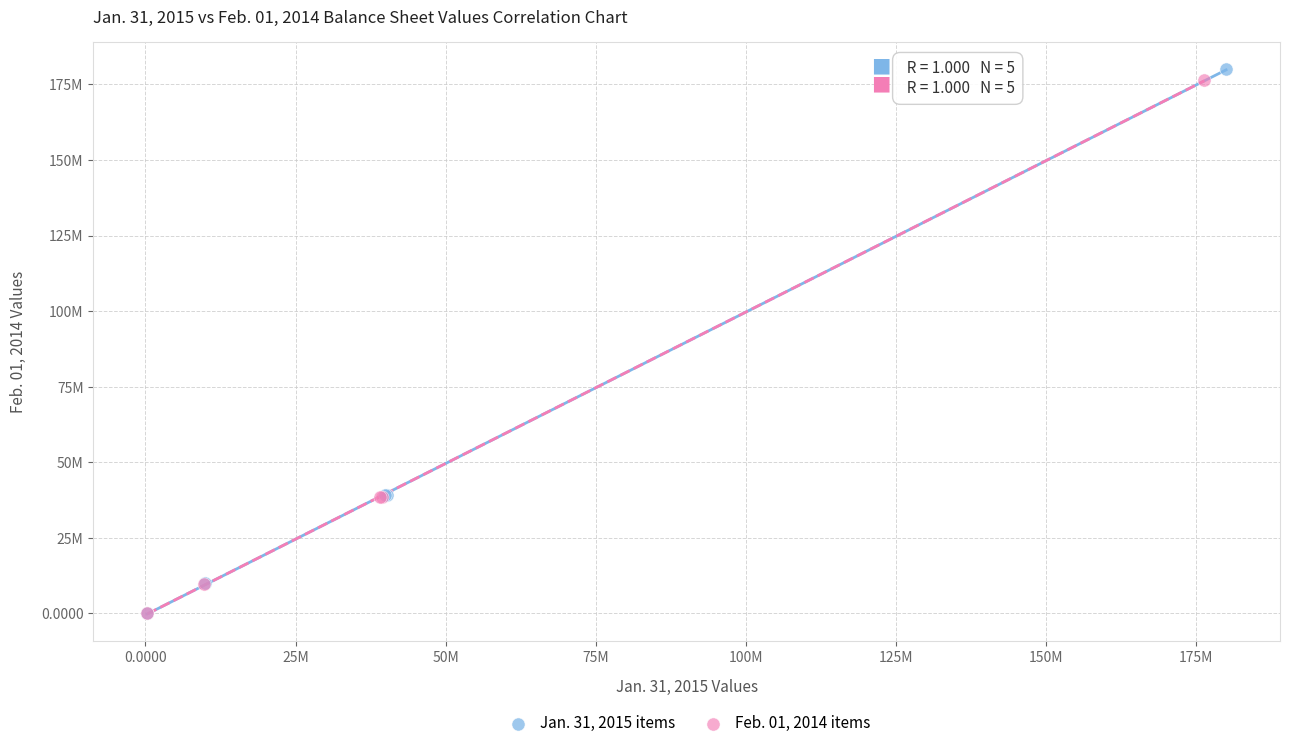

What are all the series names shown in the legend?

Jan. 31, 2015 items, Feb. 01, 2014 items